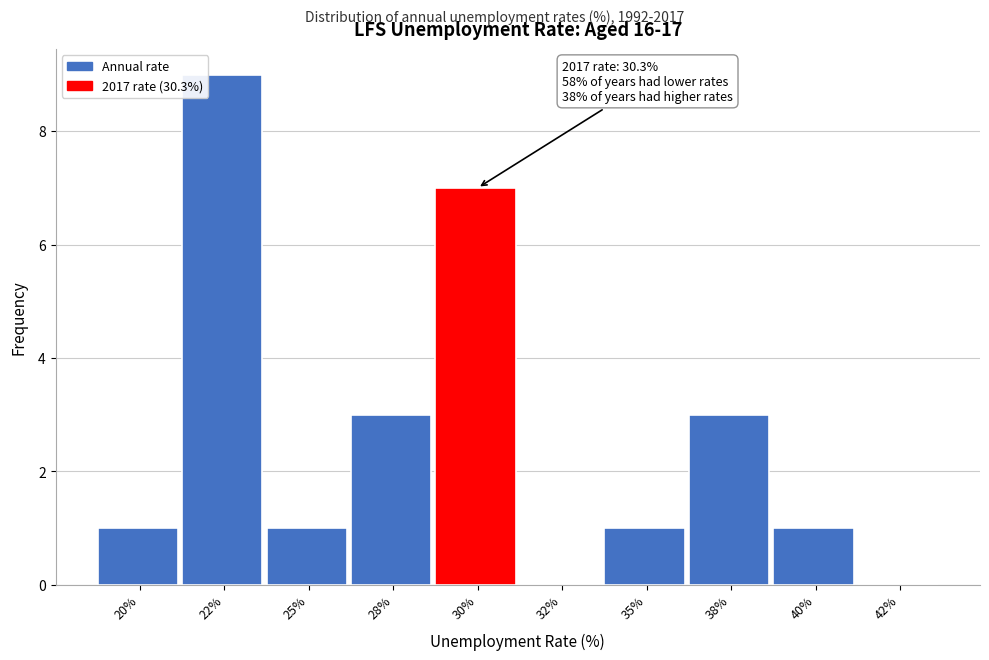

Reading left to right, list all the values displayed in this chart.

20%=1	22%=9	25%=1	28%=3	30%=7	32%=0	35%=1	38%=3	40%=1	42%=0